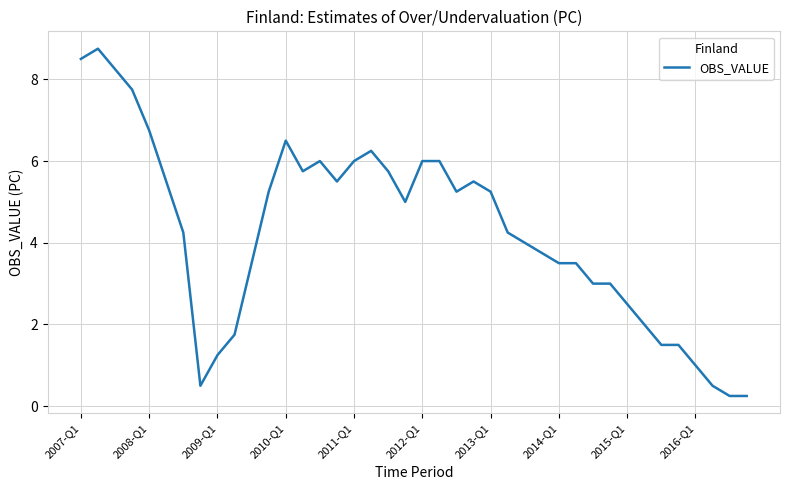

What is the maximum value shown in the chart?

8.8